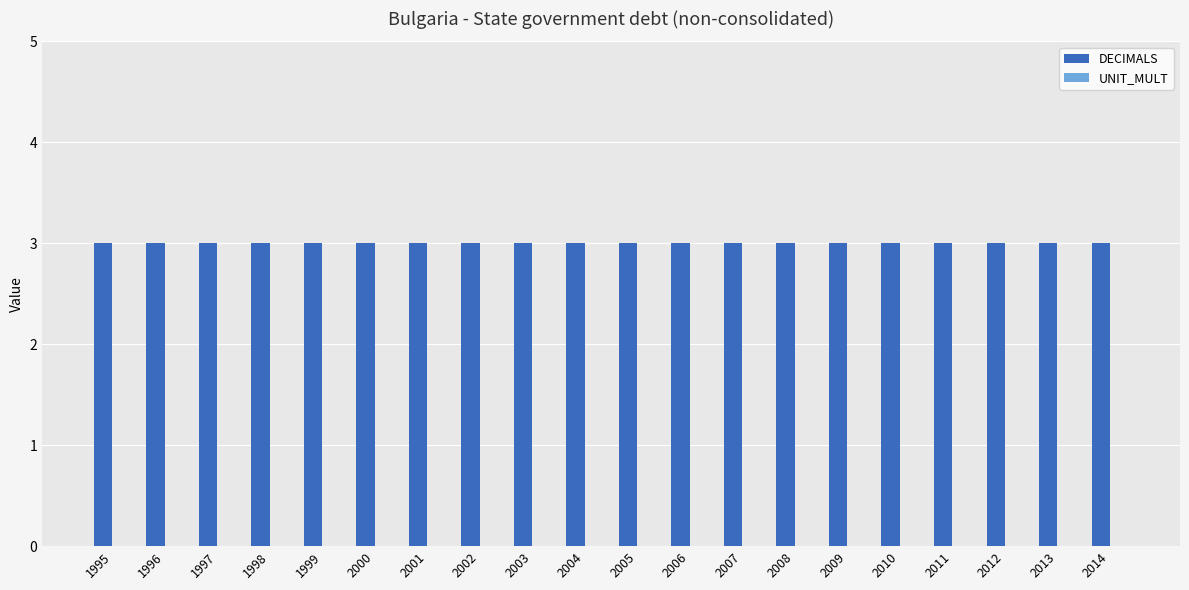

Rank the series at 2000 from lowest to highest value.

UNIT_MULT, DECIMALS